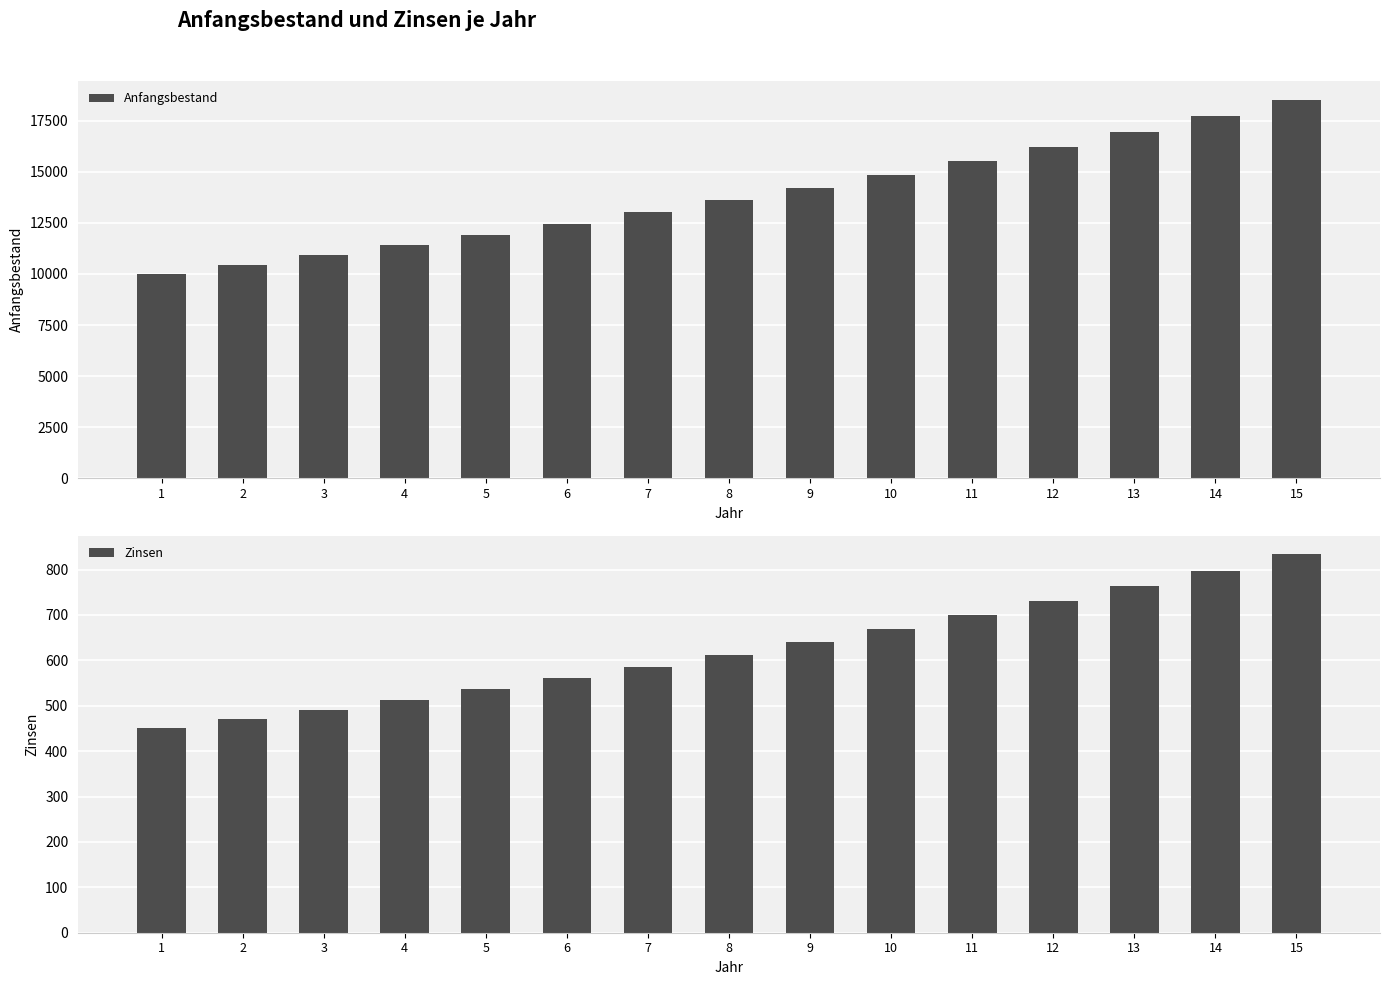

Is it true that Zinsen equals 560.8 at 6?

True